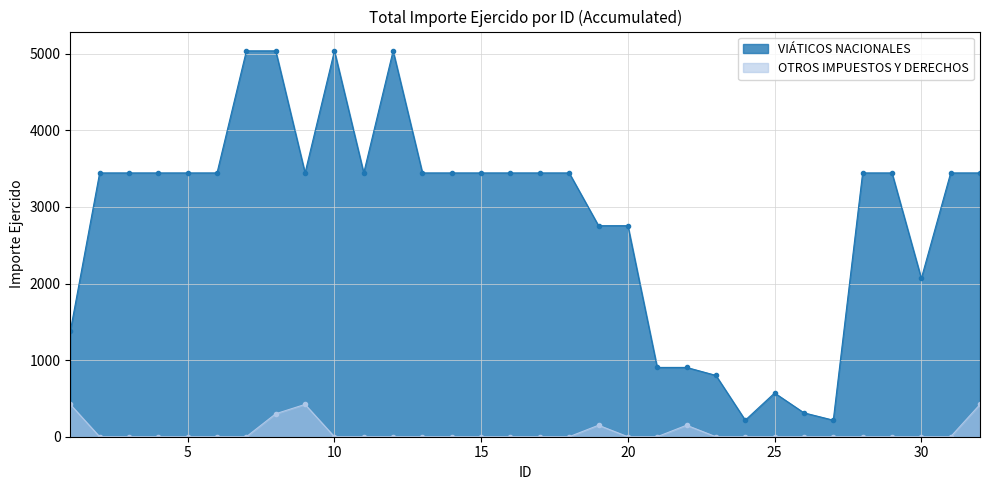

True or false: OTROS IMPUESTOS Y DERECHOS and VIÁTICOS NACIONALES intersect in this chart.

False